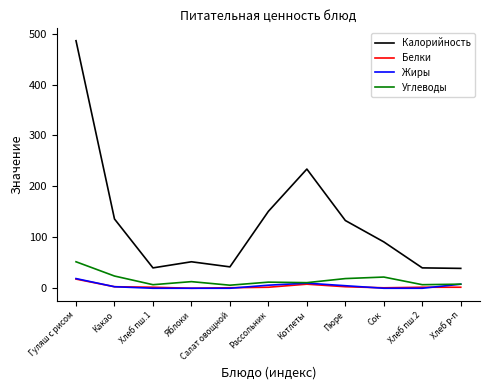

What is the minimum value for Калорийность?

39.0